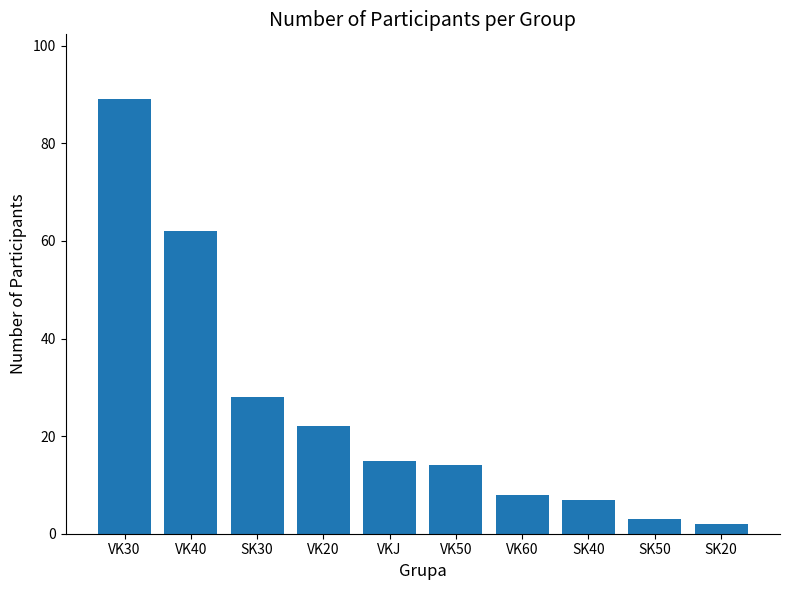

What is the difference between the maximum and second lowest values?

86